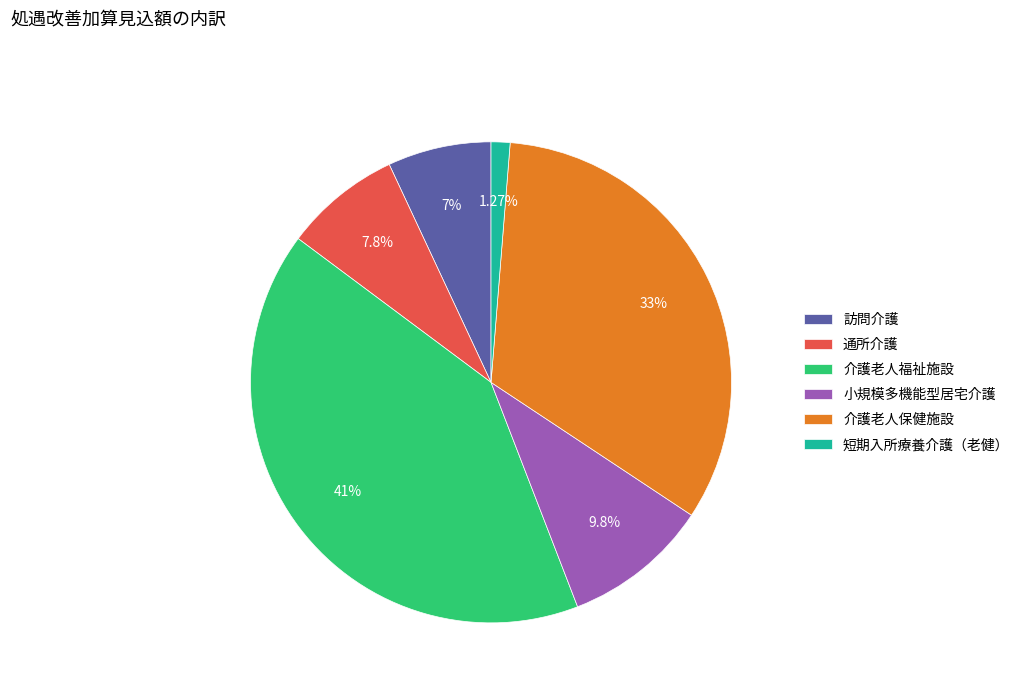

Is 介護老人保健施設 the majority of the pie?

No